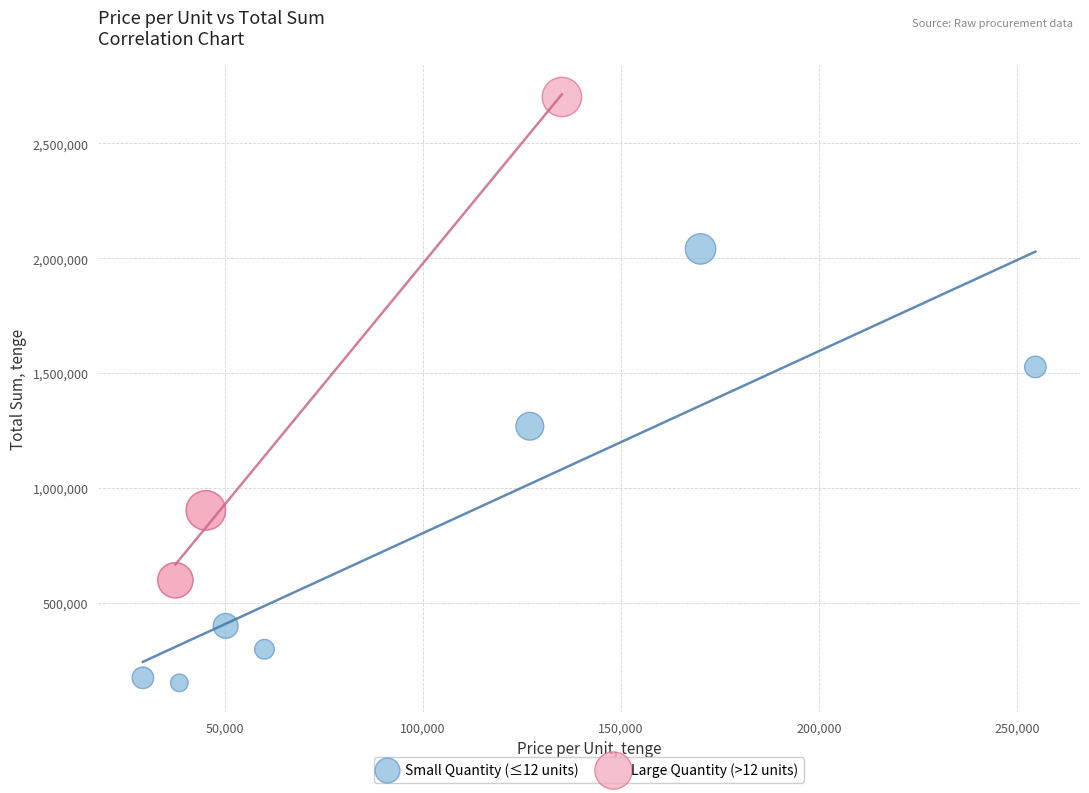

Which series has the widest spread of Y values?

Large Quantity (>12 units)